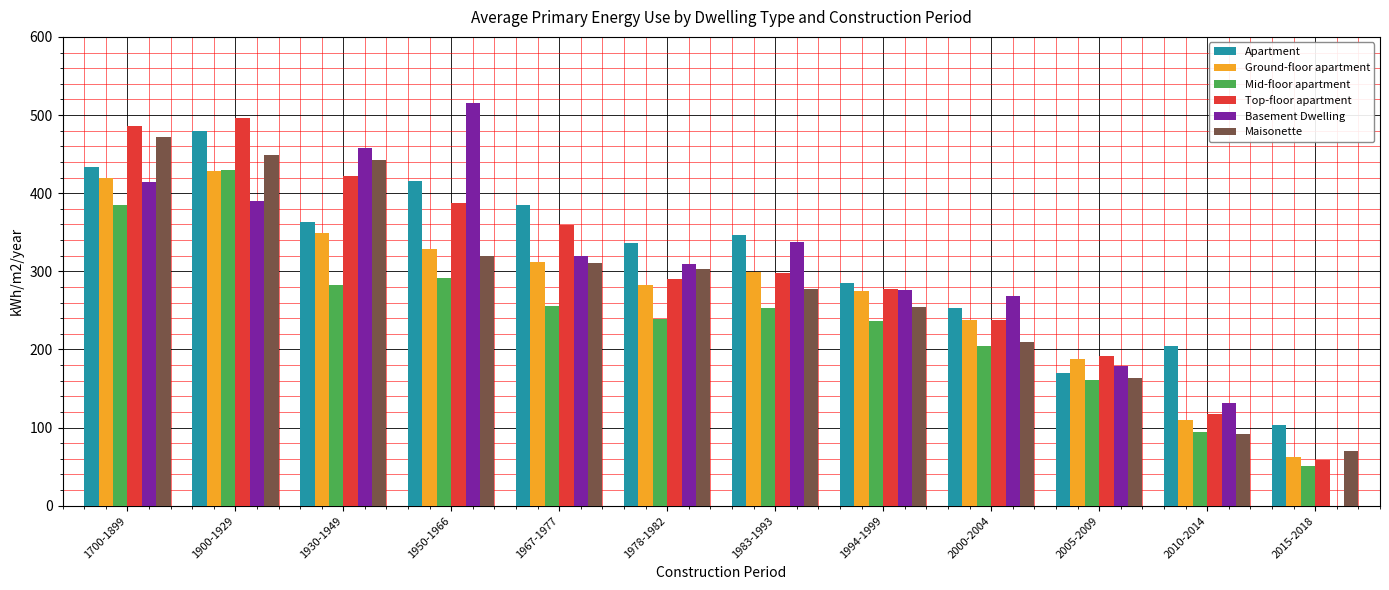

What is the average value of the Basement Dwelling series?

300